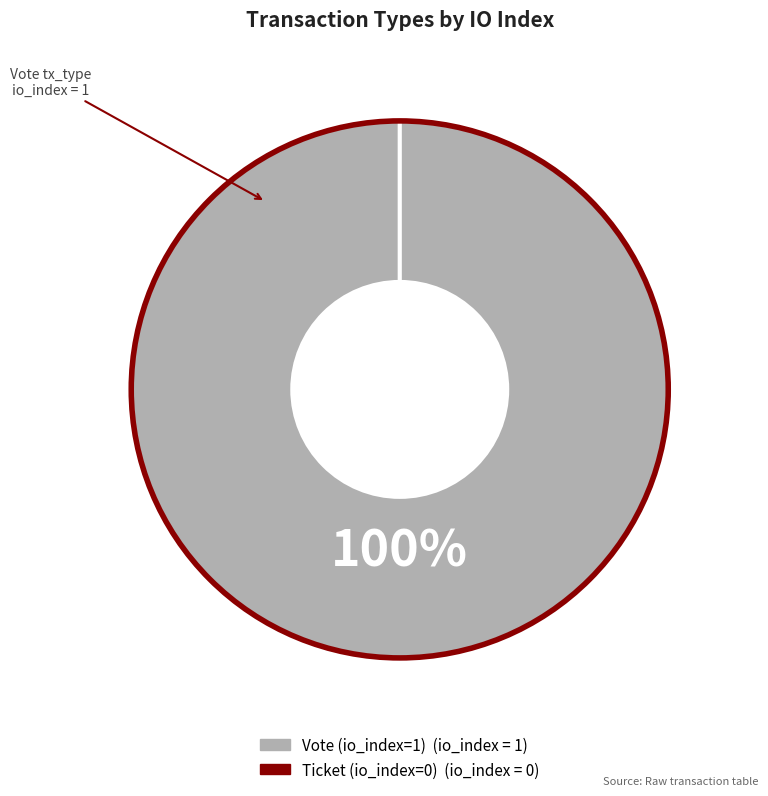

Is Ticket (io_index=0) the majority of the pie?

No